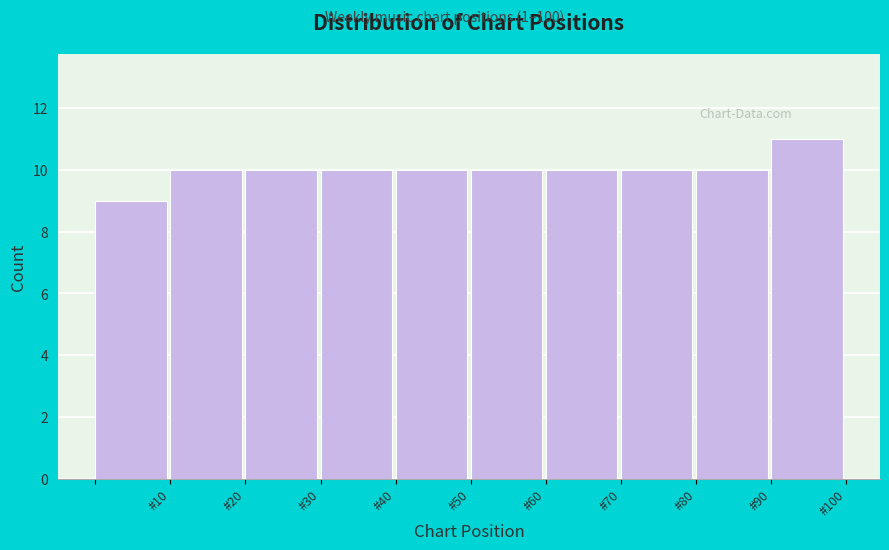

How tall is the bar that spans 50 to 60 on the x-axis? The values are not printed on the chart, so give them approximately, as read against the axis.

10